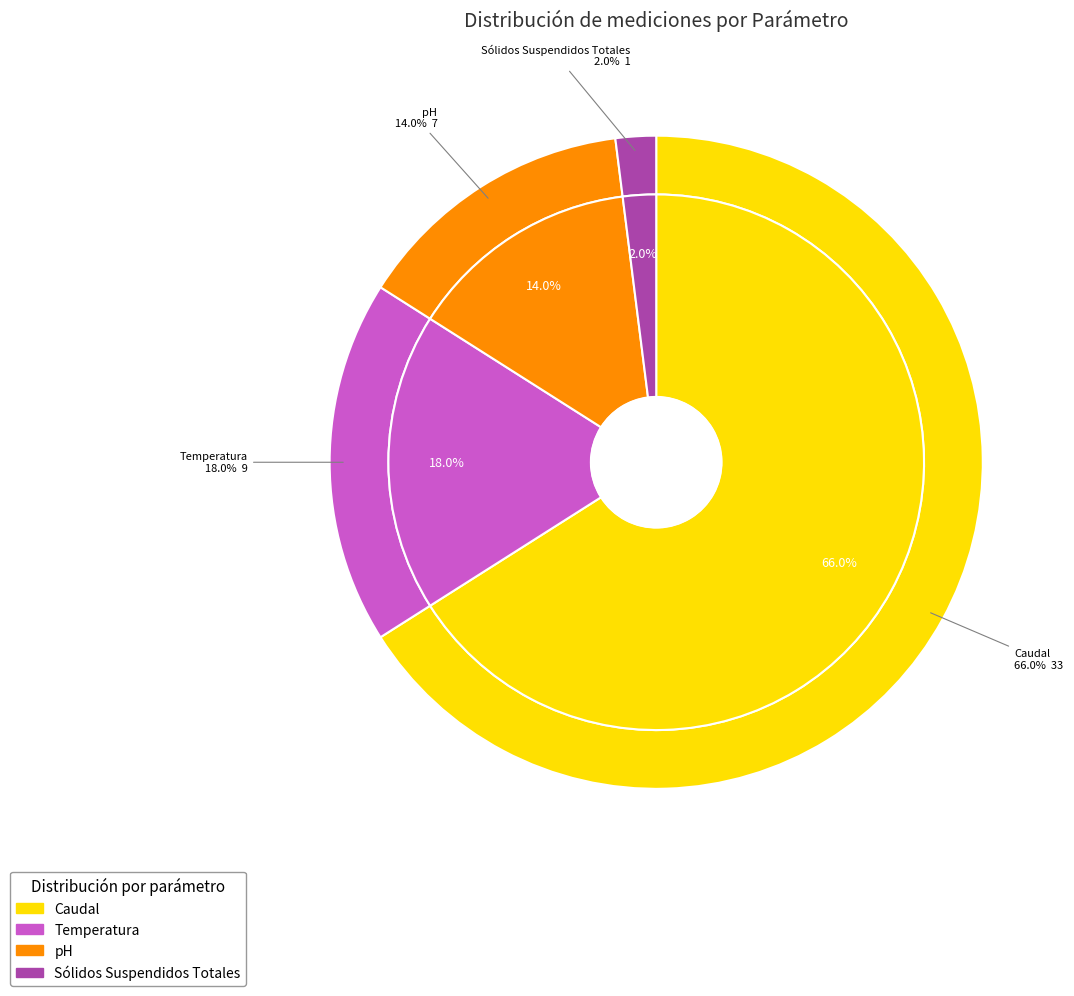

Which category has the smallest portion of the pie?

Sólidos Suspendidos Totales